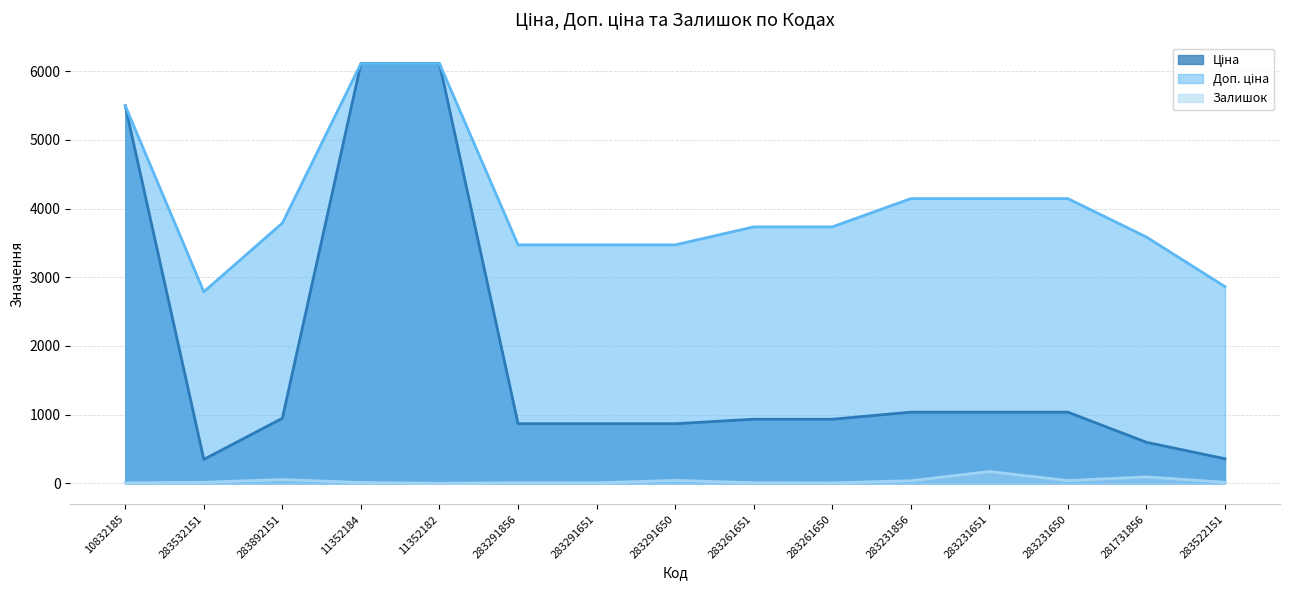

Reading left to right, extract all data points from this chart.

Ціна: 10832185=5497.3	283532151=348.6	283892151=947.6	11352184=6112.5	11352182=6112.5	283291856=868.0	283291651=868.0	283291650=868.0	283261651=933.5	283261650=933.5	283231856=1036.5	283231651=1036.5	283231650=1036.5	281731856=597.8	283522151=358.0
Доп. ціна: 10832185=5497.3	283532151=2789.2	283892151=3790.3	11352184=6112.5	11352182=6112.5	283291856=3472.1	283291651=3472.1	283291650=3472.1	283261651=3734.2	283261650=3734.2	283231856=4145.9	283231651=4145.9	283231650=4145.9	281731856=3586.7	283522151=2863.8
Залишок: 10832185=7.0	283532151=15.0	283892151=55.0	11352184=12.0	11352182=1.0	283291856=9.0	283291651=7.0	283291650=43.0	283261651=9.0	283261650=6.0	283231856=38.0	283231651=172.0	283231650=40.0	281731856=94.0	283522151=15.0